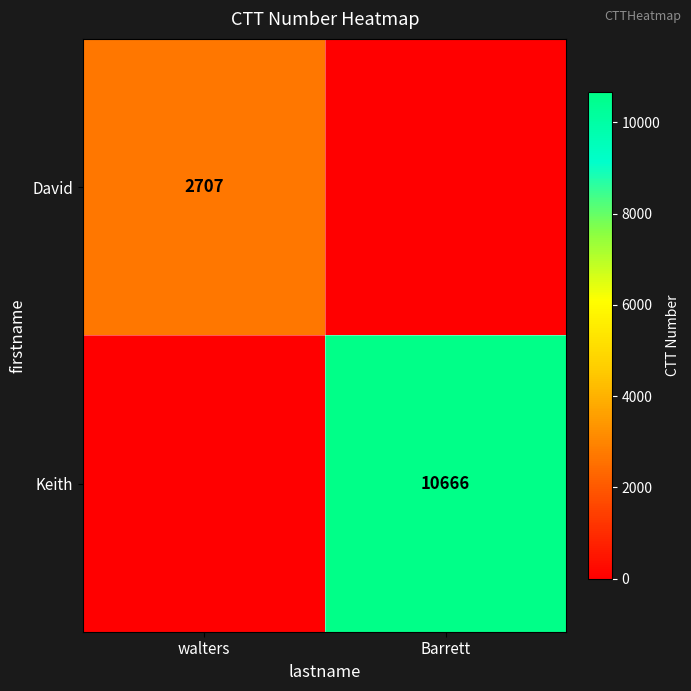

Is it true that Keith equals 14064 at Barrett?

False